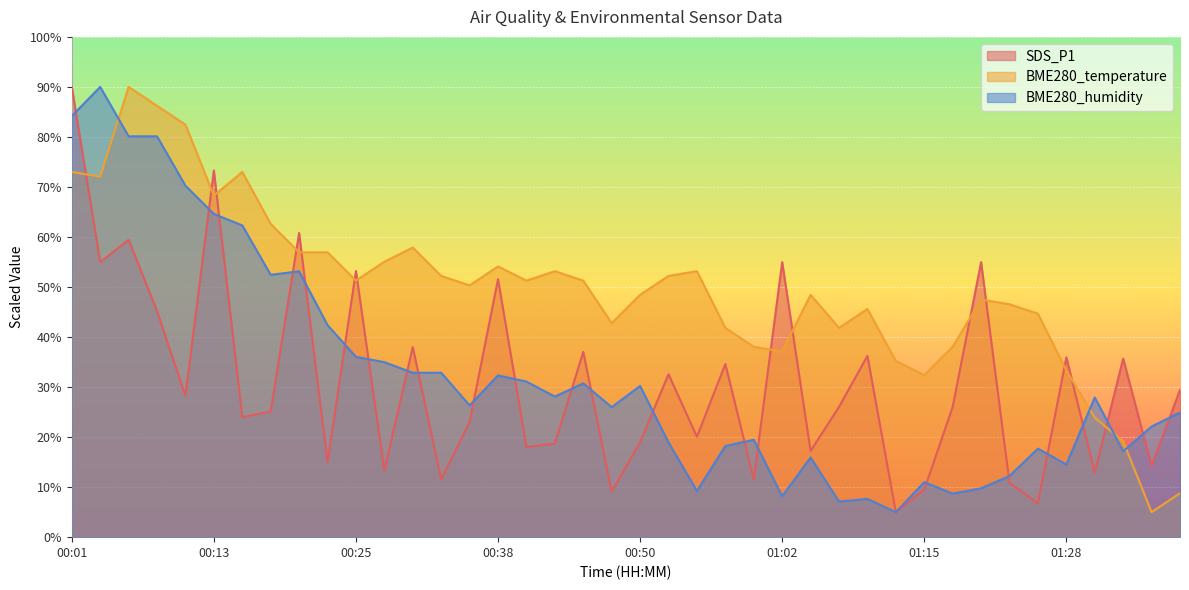

What is the spread (max minus min) of values at 01:00?

26.5